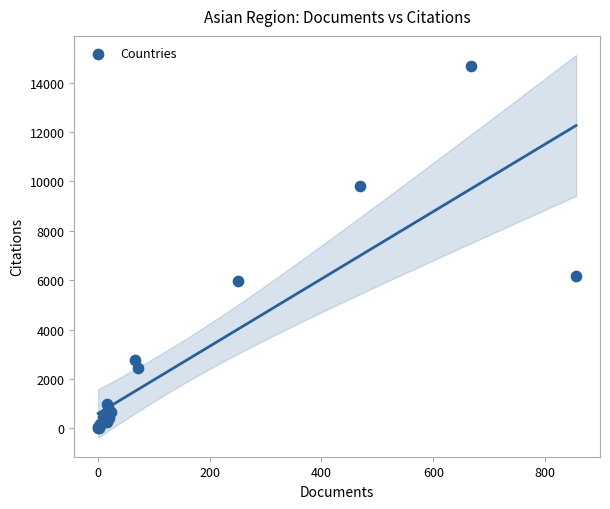

What Y value in the scatter plot is closest to 7343?

6162